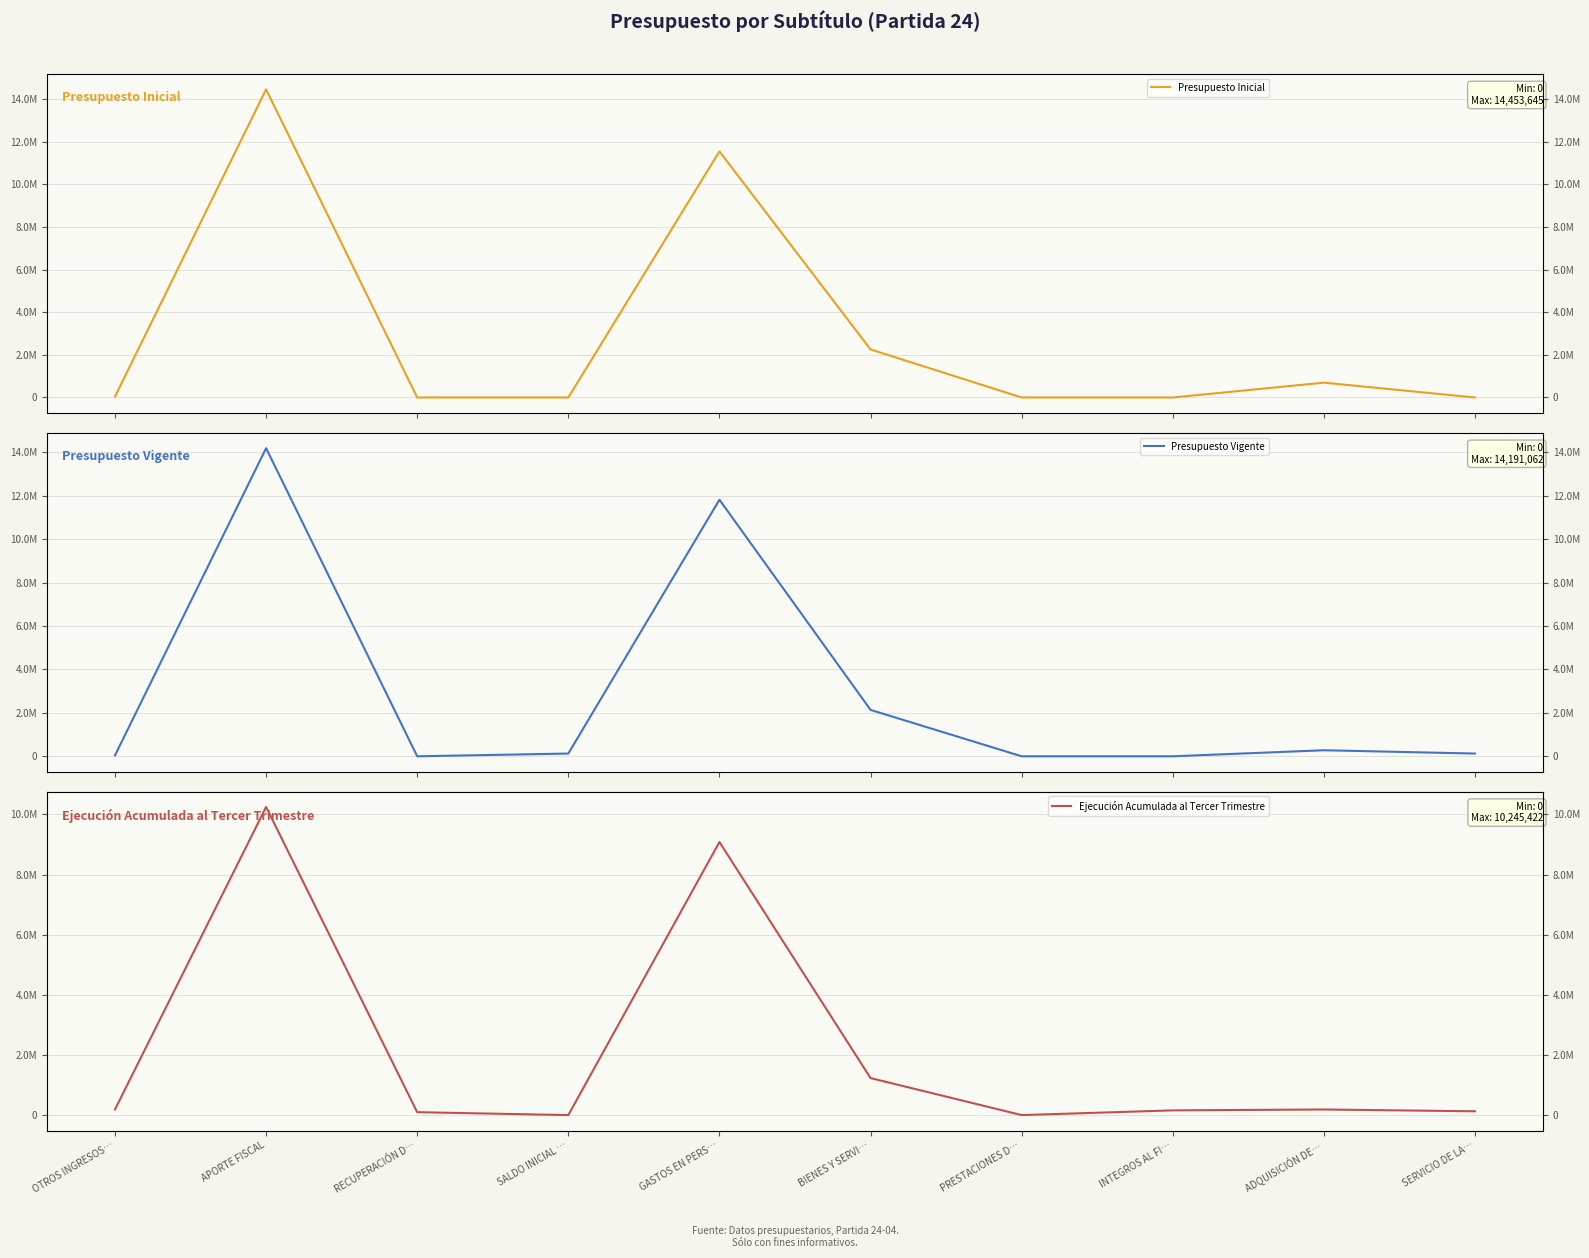

What is the average value of the Ejecución Acumulada al Tercer Trimestre series?

2130996